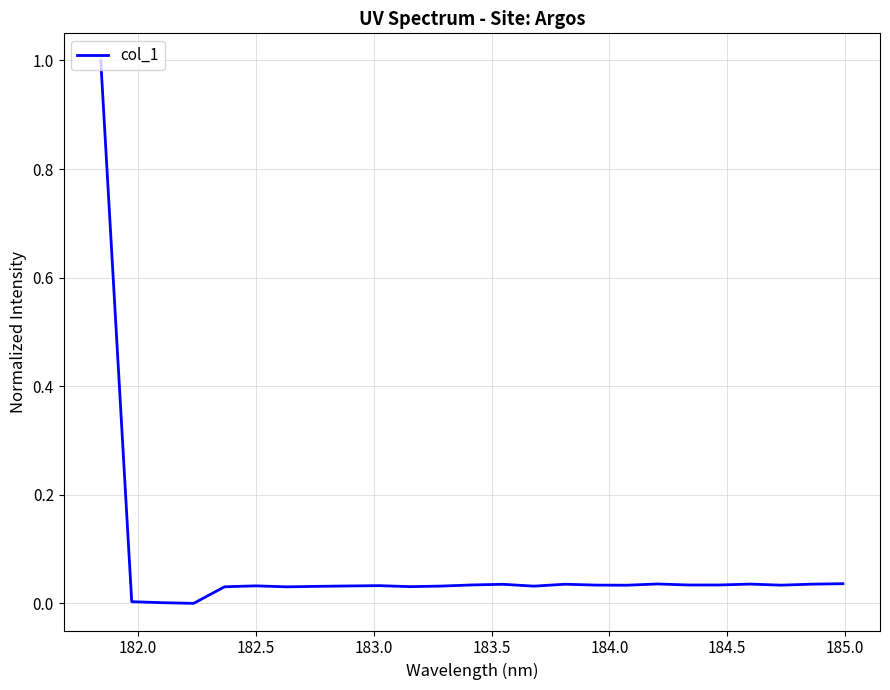

What is the greatest value displayed?

1.0